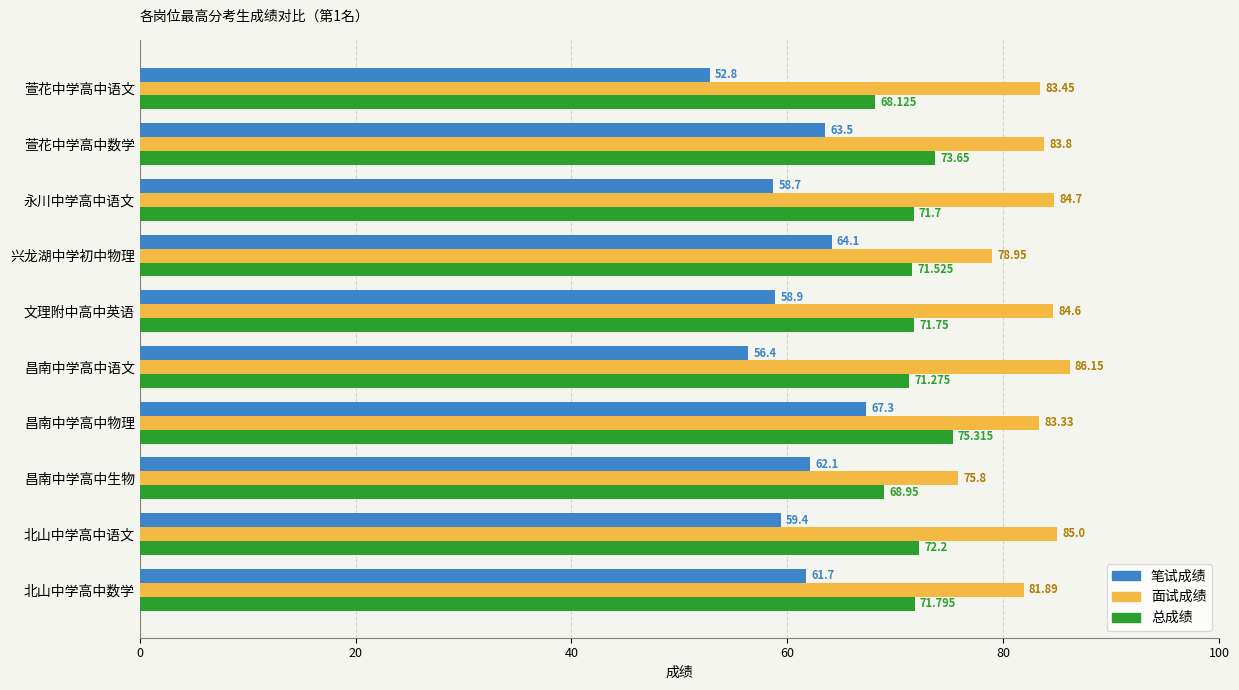

Rank the series by their maximum value, from highest to lowest.

面试成绩, 总成绩, 笔试成绩